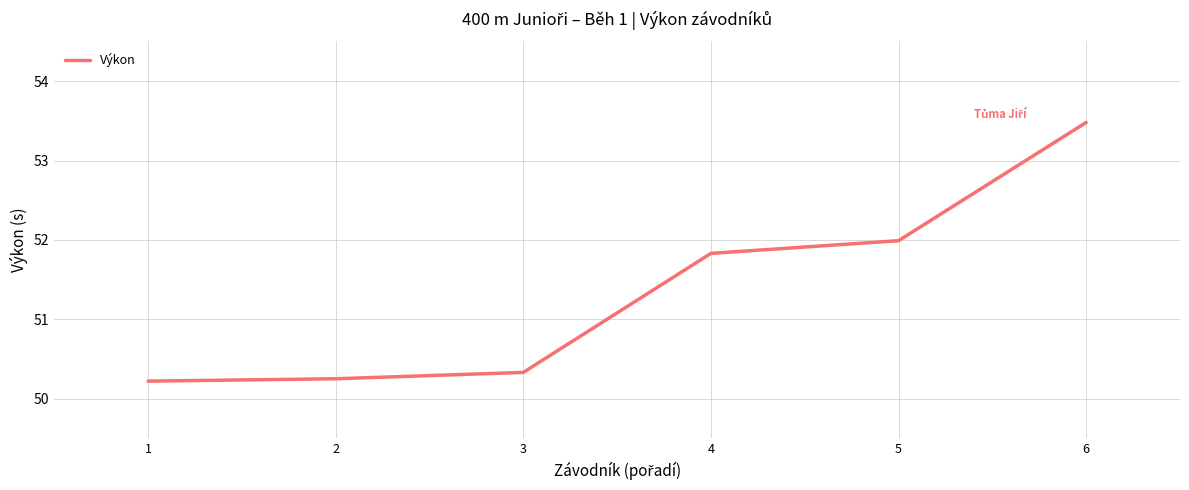

Where does the data first go above 51?

4